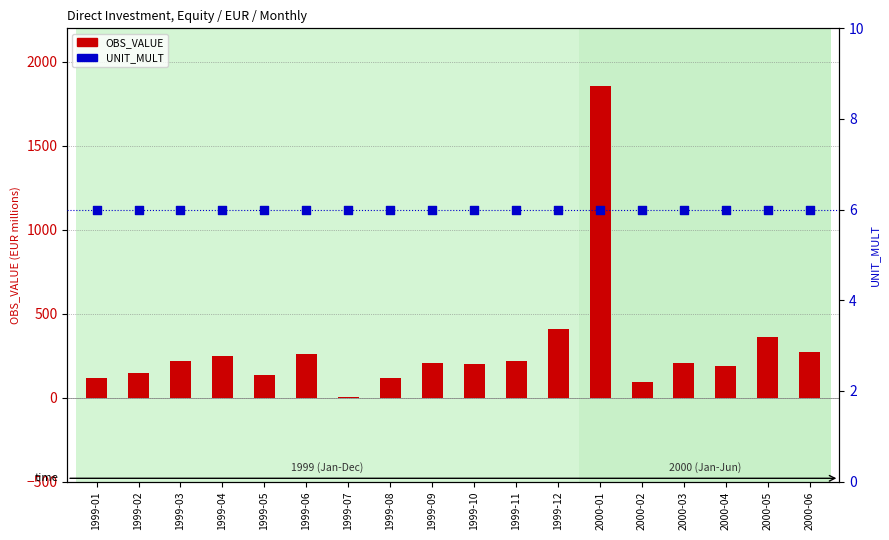

Which series has the largest total across all categories?

OBS_VALUE